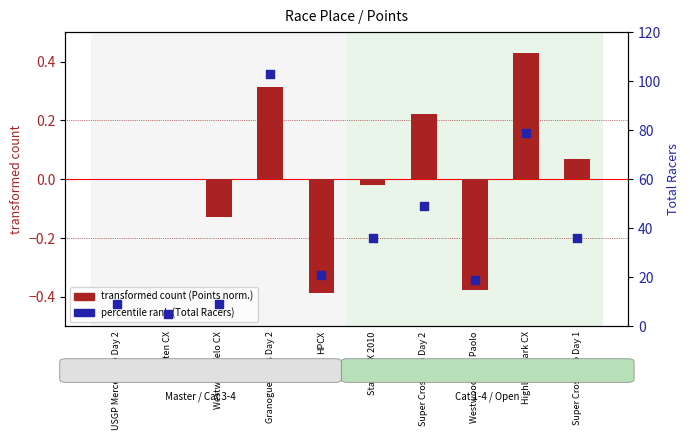

At how many categories does at least one series exceed 24?

5